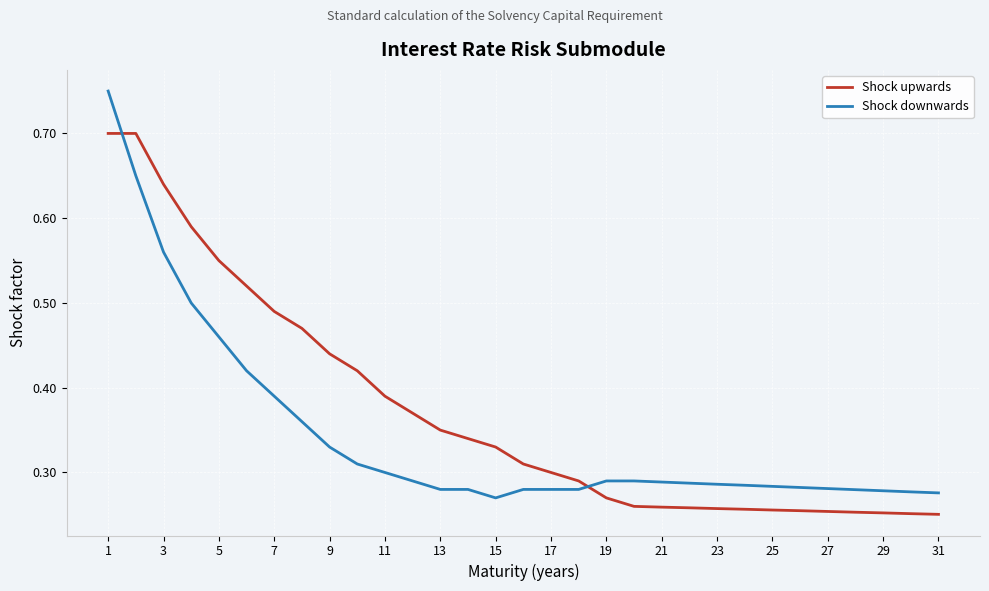

Which series has the largest total across all categories?

Shock upwards